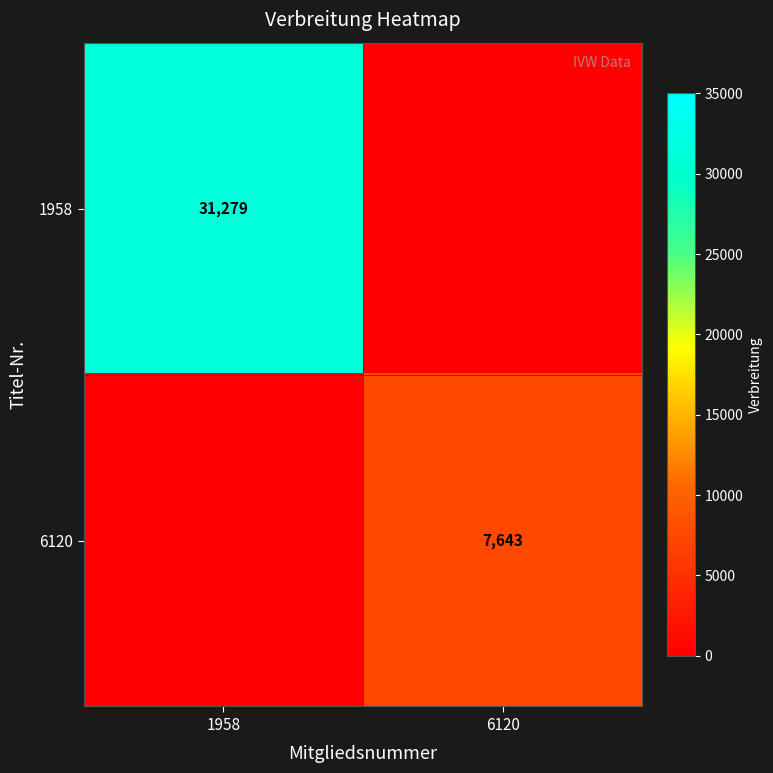

True or false: 1958 has a value of 31279 at 1958.

True